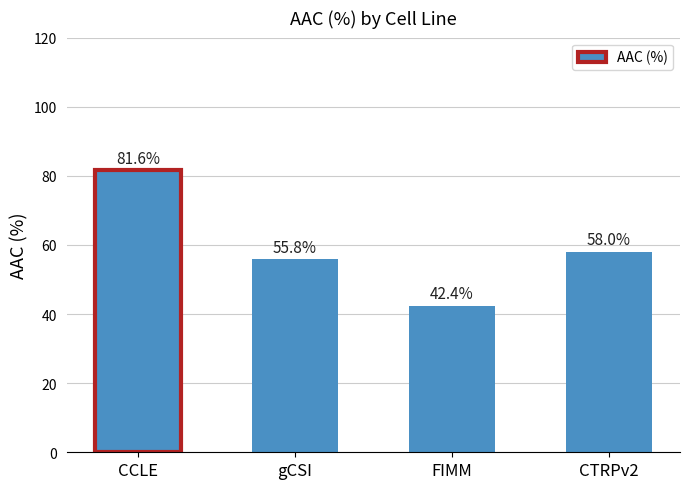

Is it true that the value at FIMM is 9.5?

False